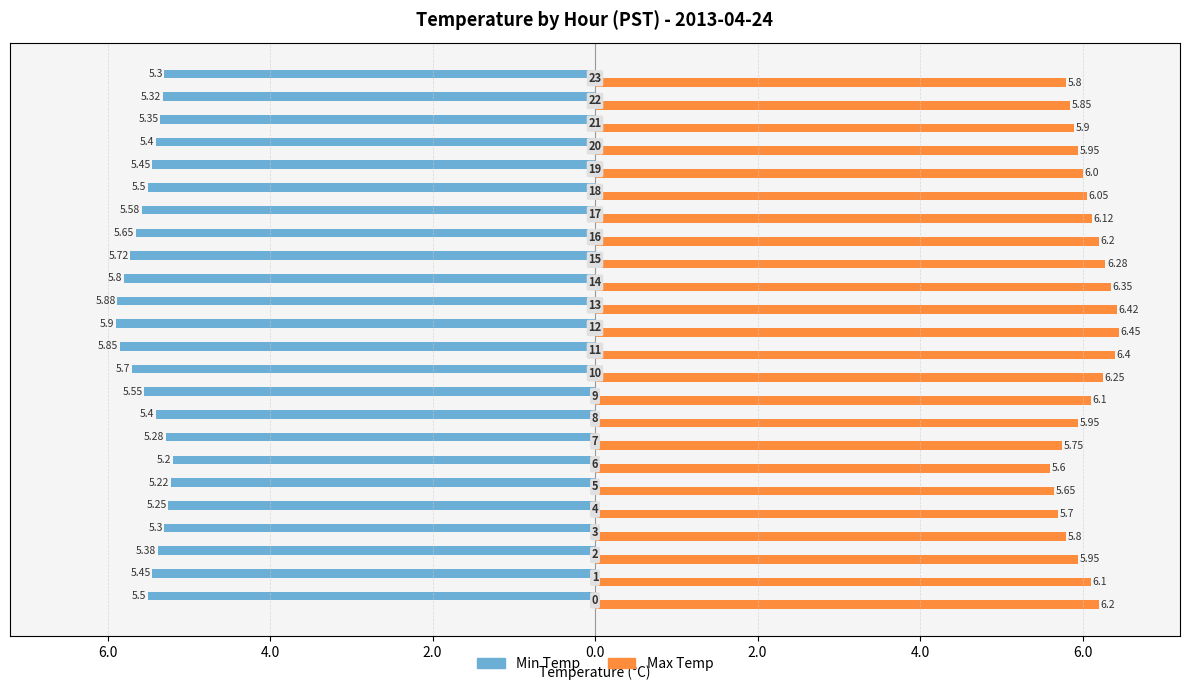

Count the number of data series in this chart.

2